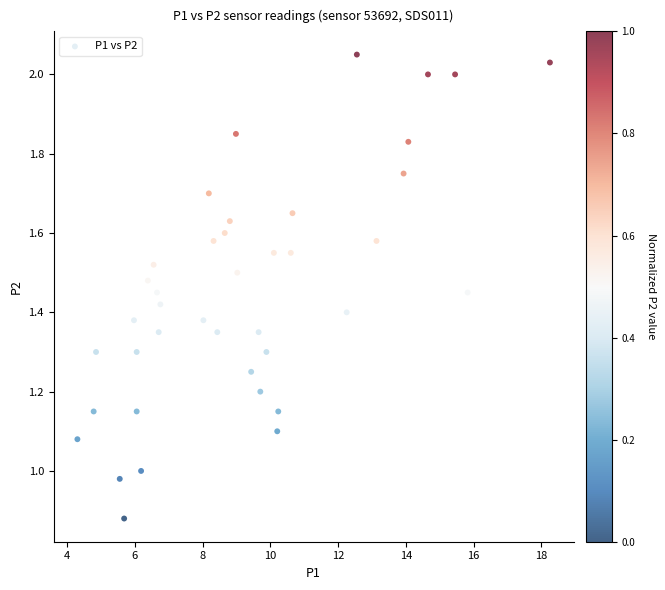

What is the range of X values (max minus min)?

13.9